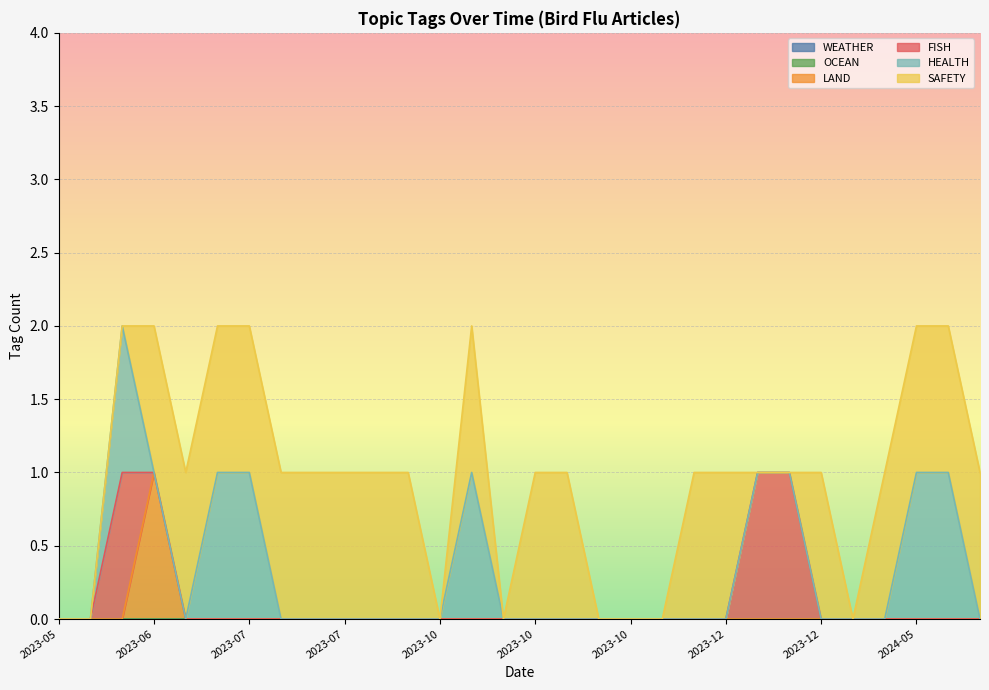

The value of FISH at 2023-07-17 is 0. True or false?

True